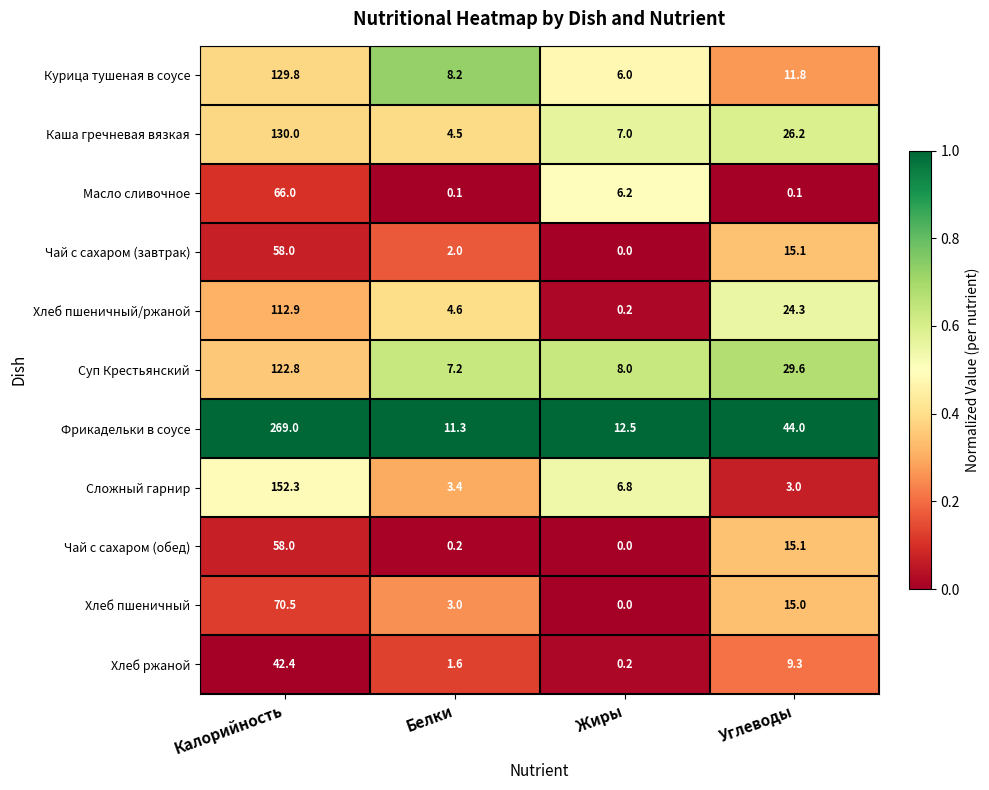

The Сложный гарнир series shows 256.9 at Калорийность. True or false?

False